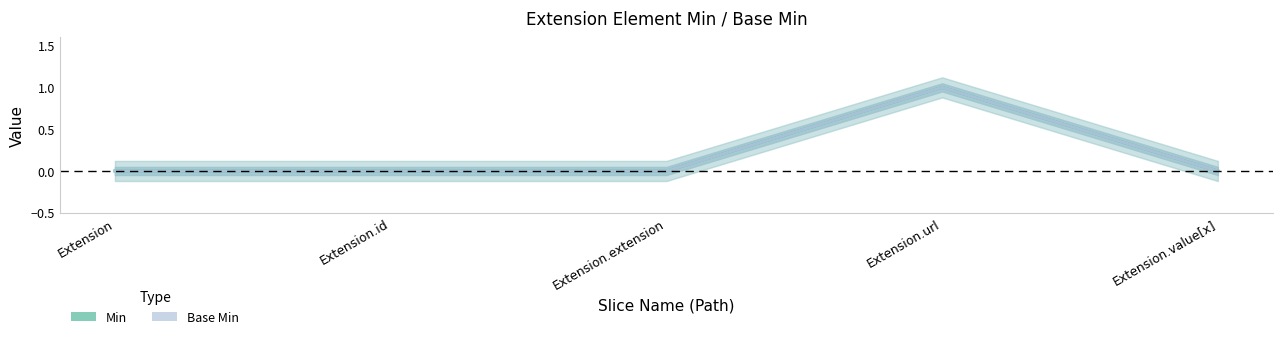

How many interior local peaks does the Min series have?

1